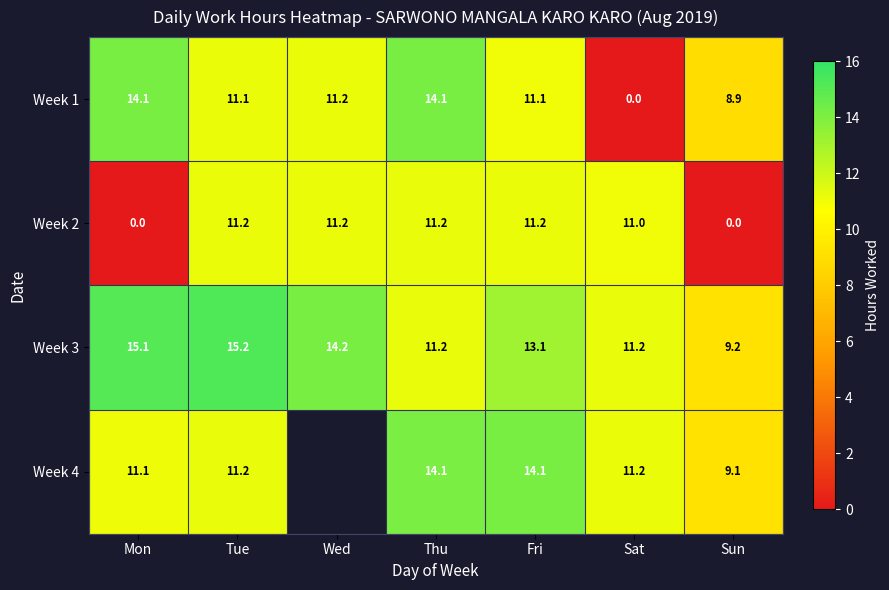

Is the value of Week 2 at Sun greater than the value of Week 3 at Thu?

No